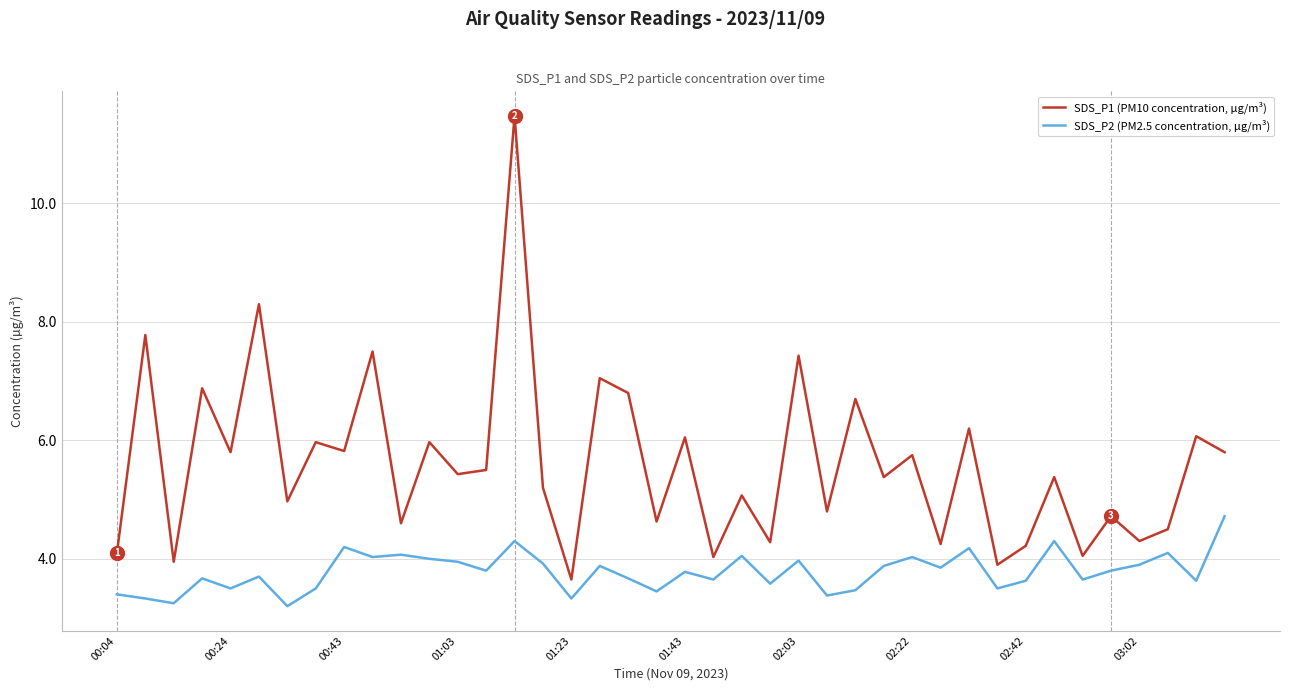

True or false: SDS_P2 (PM2.5 concentration, µg/m³) and SDS_P1 (PM10 concentration, µg/m³) intersect in this chart.

False